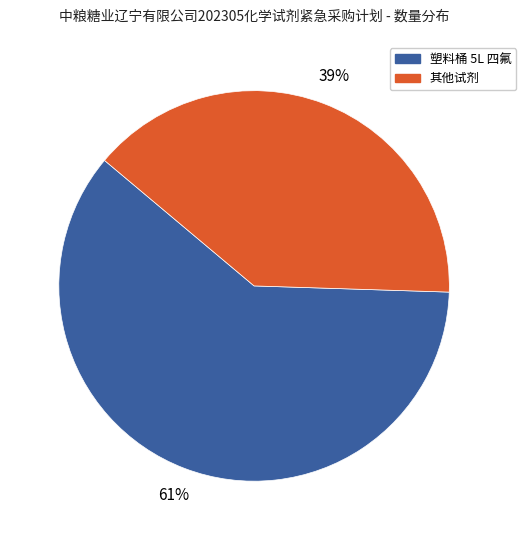

To the nearest percent, what is the average slice percentage?

50%